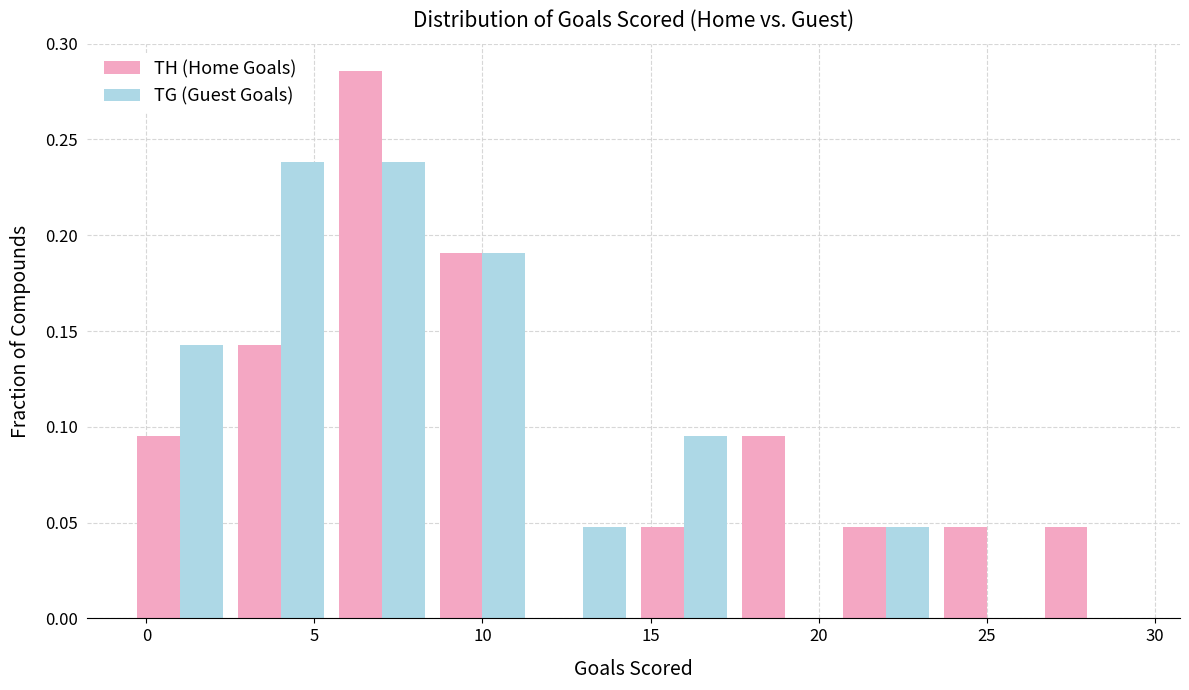

Reading left to right, list every range on the x-axis with the height of the bar of each series over it. The values are not printed on the chart, so give them approximately, as read against the axis.

-0.5 to 2.5: TH (Home Goals)=0.095	TG (Guest Goals)=0.145
2.5 to 5.5: TH (Home Goals)=0.145	TG (Guest Goals)=0.240
5.5 to 8.5: TH (Home Goals)=0.285	TG (Guest Goals)=0.240
8.5 to 11.5: TH (Home Goals)=0.190	TG (Guest Goals)=0.190
11.5 to 14.5: TH (Home Goals)=0	TG (Guest Goals)=0.050
14.5 to 17.5: TH (Home Goals)=0.050	TG (Guest Goals)=0.095
17.5 to 20.5: TH (Home Goals)=0.095	TG (Guest Goals)=0
20.5 to 23.5: TH (Home Goals)=0.050	TG (Guest Goals)=0.050
23.5 to 26.5: TH (Home Goals)=0.050	TG (Guest Goals)=0
26.5 to 29.5: TH (Home Goals)=0.050	TG (Guest Goals)=0